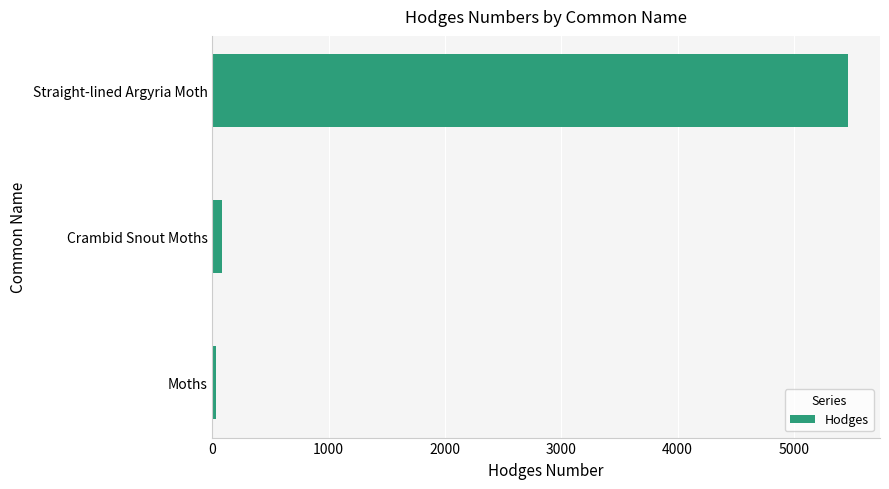

What is the greatest value displayed?

5466.0